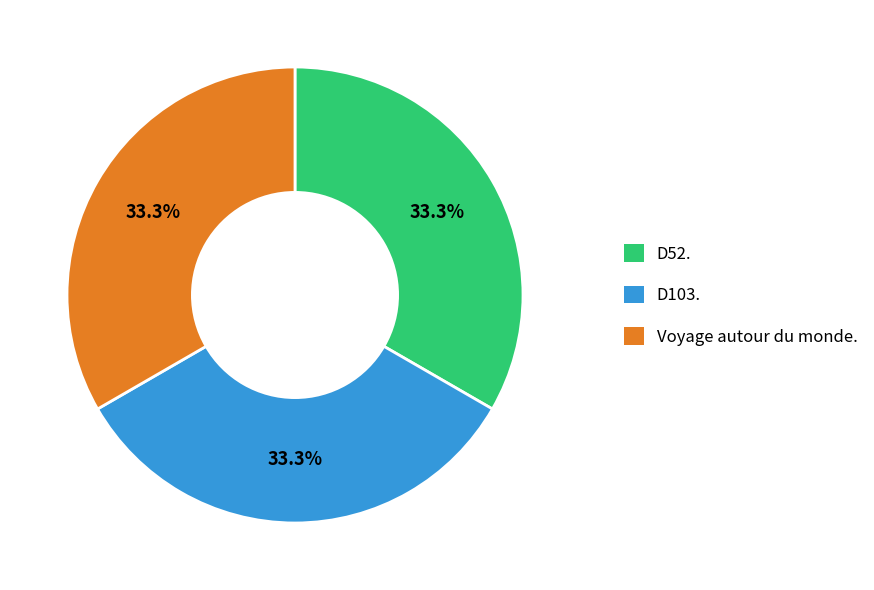

Is there a majority slice in this chart?

No